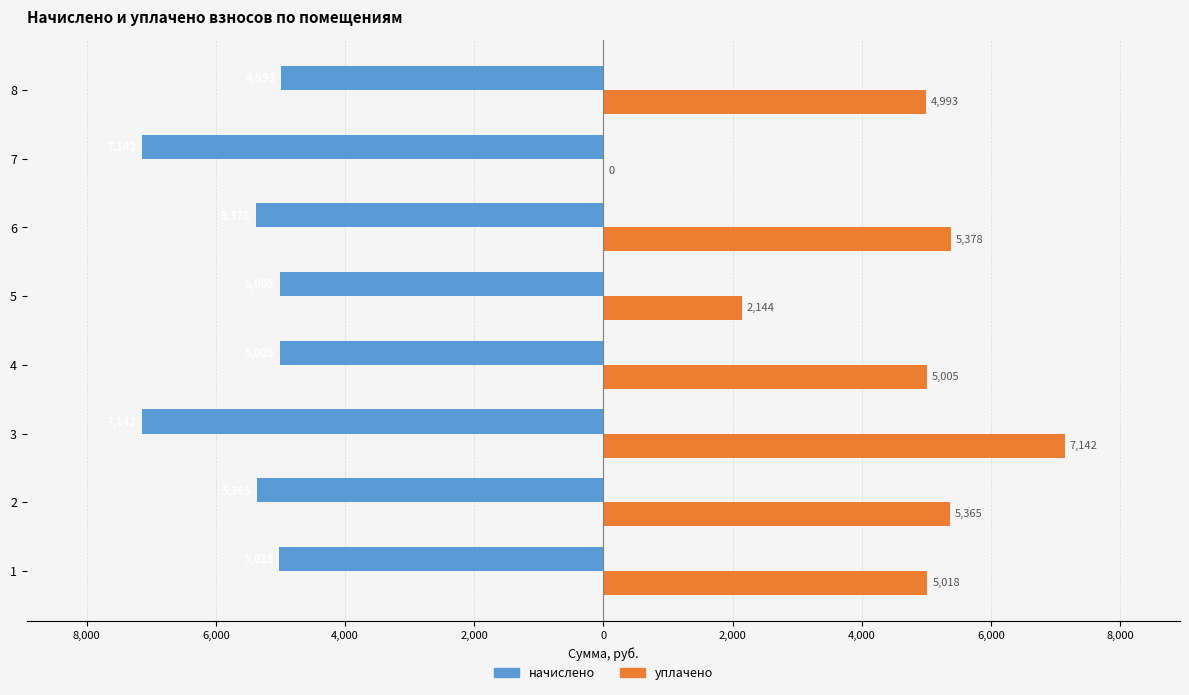

What are all the series names shown in the legend?

начислено, уплачено